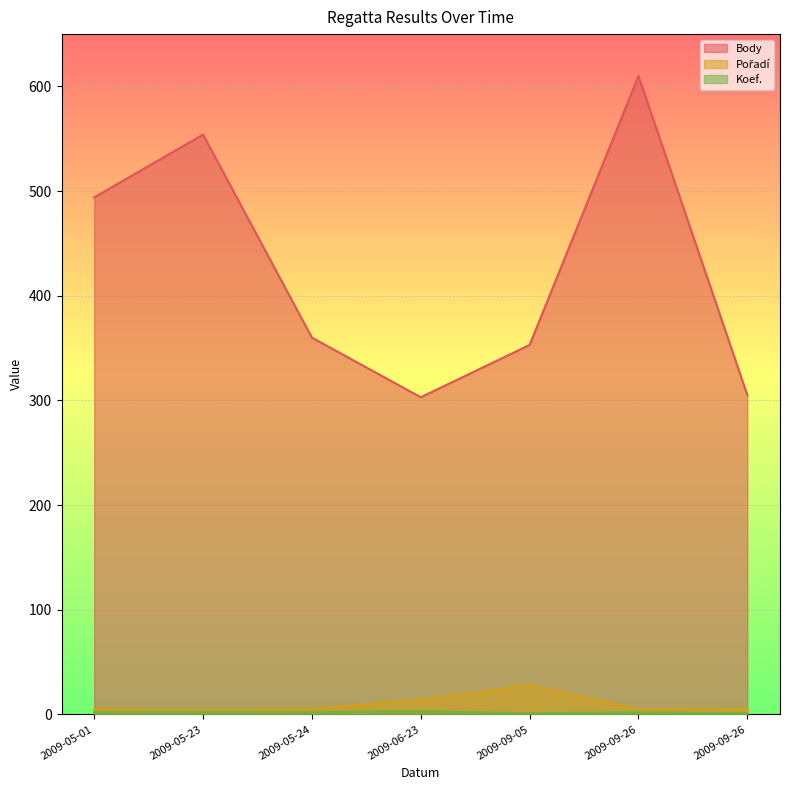

Is it true that Body equals 419 at 2009-09-26?

False